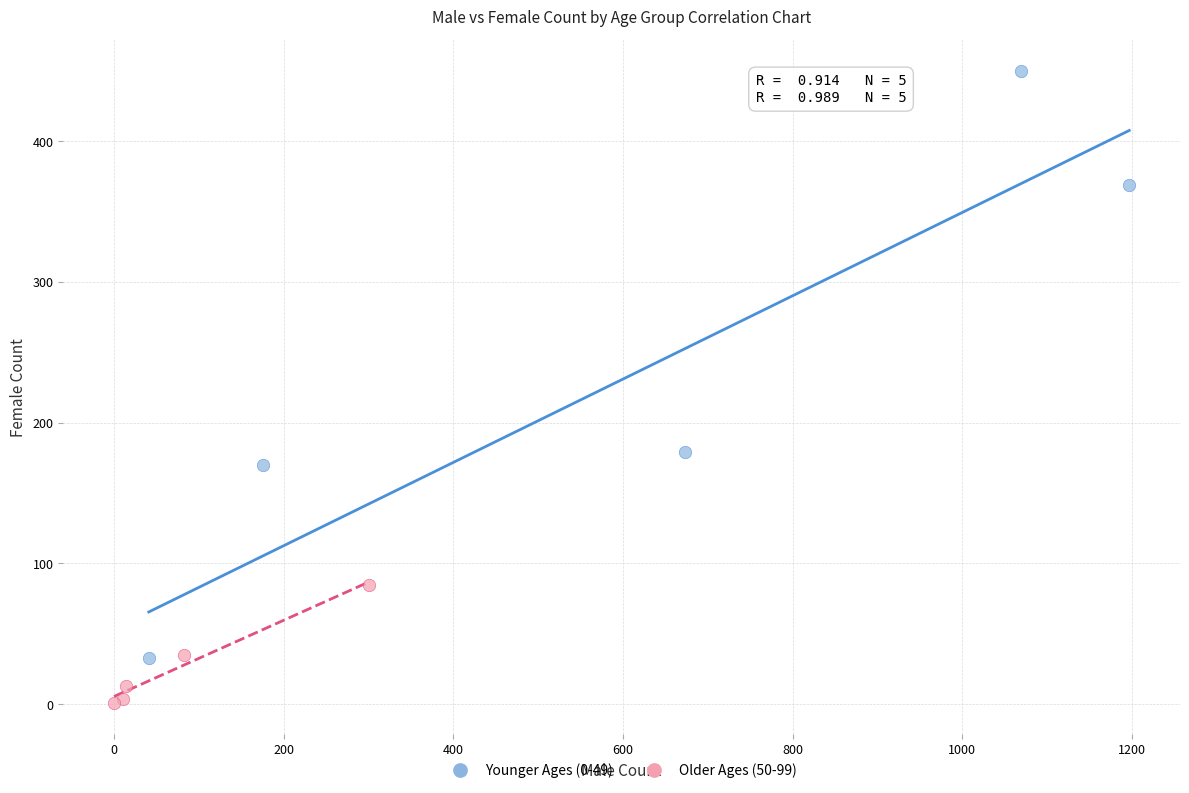

Which series has the widest spread of Y values?

Younger Ages (0-49)